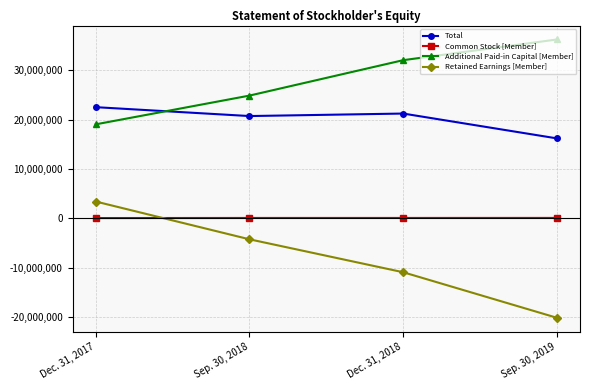

What is the greatest value displayed?

36204678